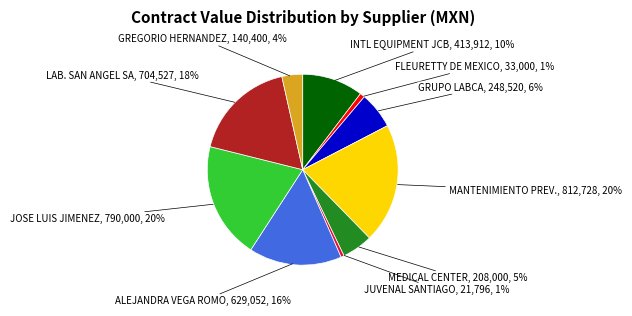

Does MANTENIMIENTO PREV. account for over 50% of the chart?

No